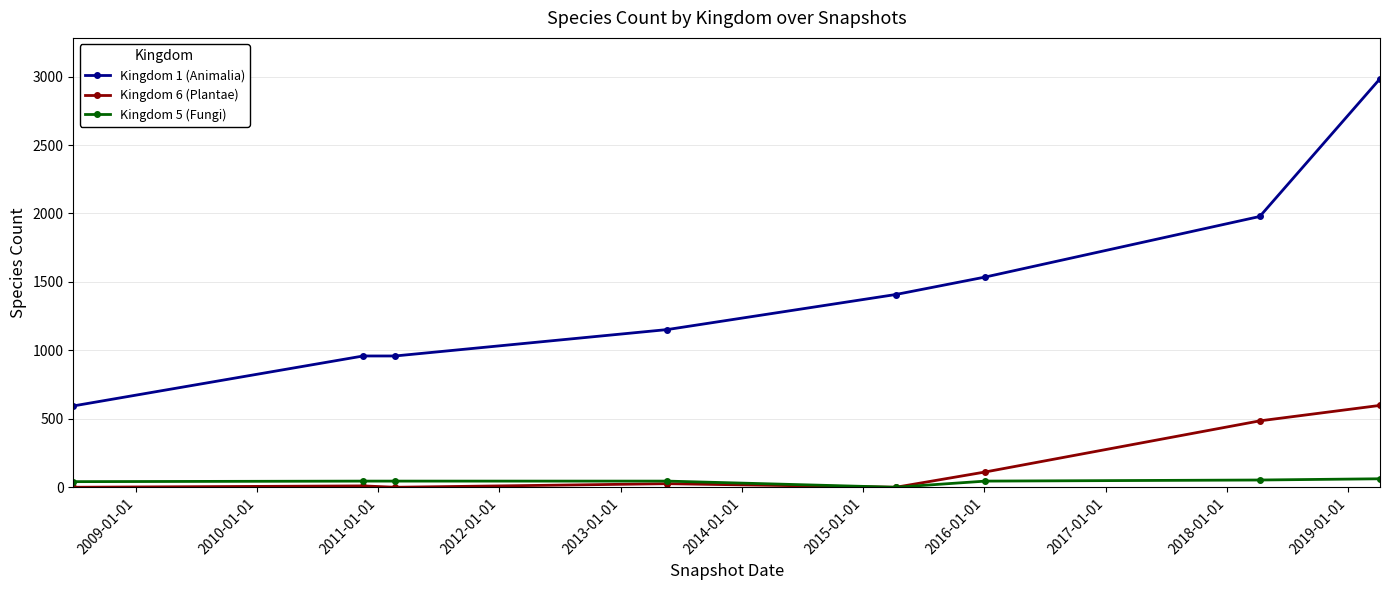

Which series has the largest total across all categories?

Kingdom 1 (Animalia)